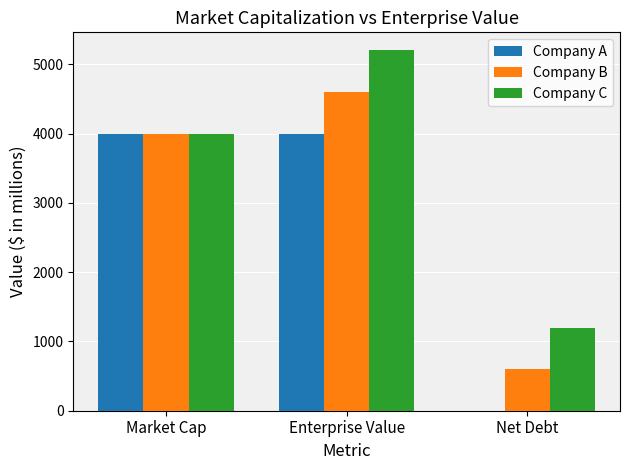

Is the value of Company A at Enterprise Value greater than the value of Company B at Enterprise Value?

No